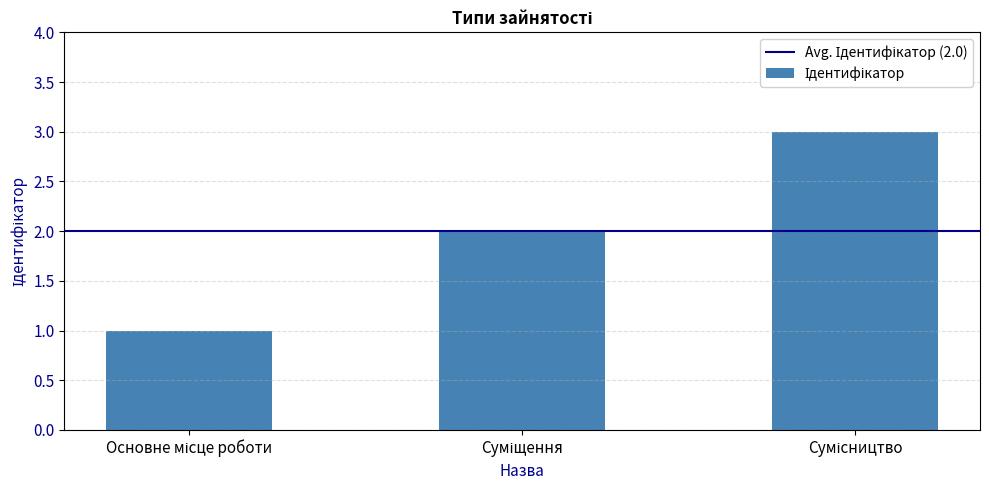

What is the greatest value displayed?

3